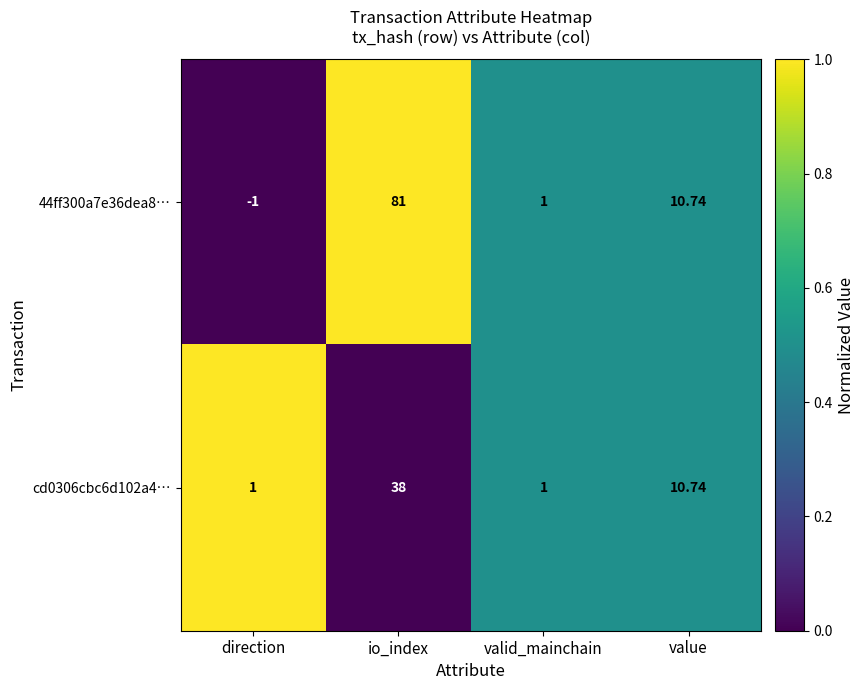

At which label is 44ff300a7e36dea8… closest to 40?

value